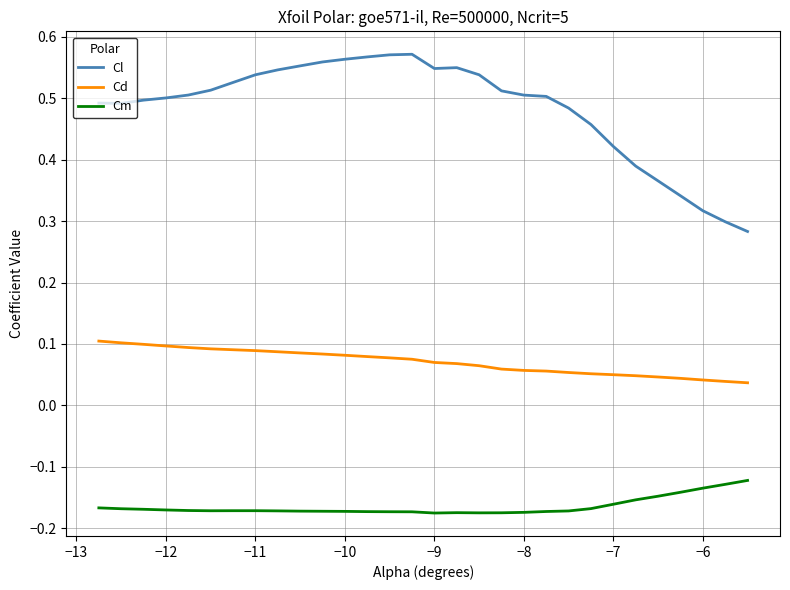

True or false: Cm and Cd intersect in this chart.

False